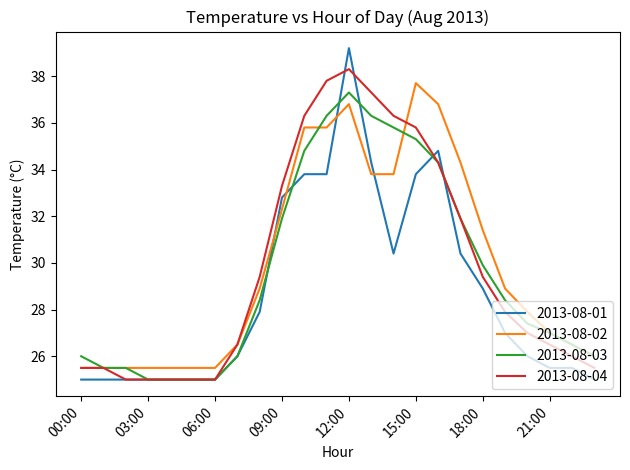

Reading left to right, extract all data points from this chart.

2013-08-01: 25.0	25.0	25.0	25.0	25.0	25.0	25.0	26.0	27.9	32.8	33.8	33.8	39.2	34.3	30.4	33.8	34.8	30.4	28.9	27.0	26.0	25.5	25.5	25.0
2013-08-02: 25.5	25.5	25.5	25.5	25.5	25.5	25.5	26.5	28.9	32.3	35.8	35.8	36.8	33.8	33.8	37.7	36.8	34.3	31.4	28.9	27.9	27.0	26.5	26.0
2013-08-03: 26.0	25.5	25.5	25.0	25.0	25.0	25.0	26.0	28.4	31.9	34.8	36.3	37.3	36.3	35.8	35.3	34.3	31.9	29.9	28.4	27.4	27.0	26.5	26.0
2013-08-04: 25.5	25.5	25.0	25.0	25.0	25.0	25.0	26.5	29.4	33.3	36.3	37.8	38.3	37.3	36.3	35.8	34.3	31.9	29.4	27.9	27.0	26.5	26.0	25.5